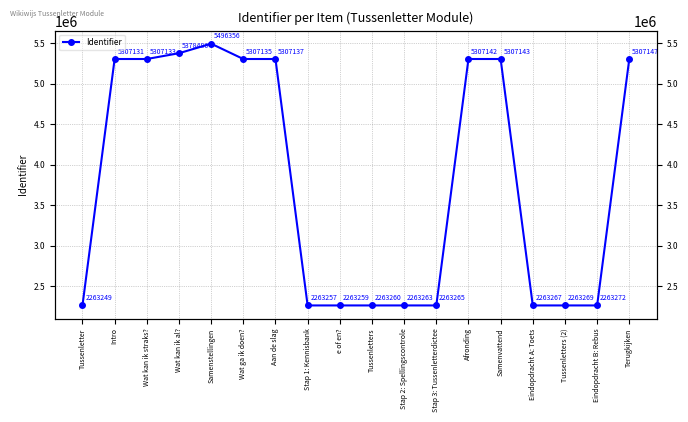

Between e of en? and Stap 1: Kennisbank, which is larger?

e of en?